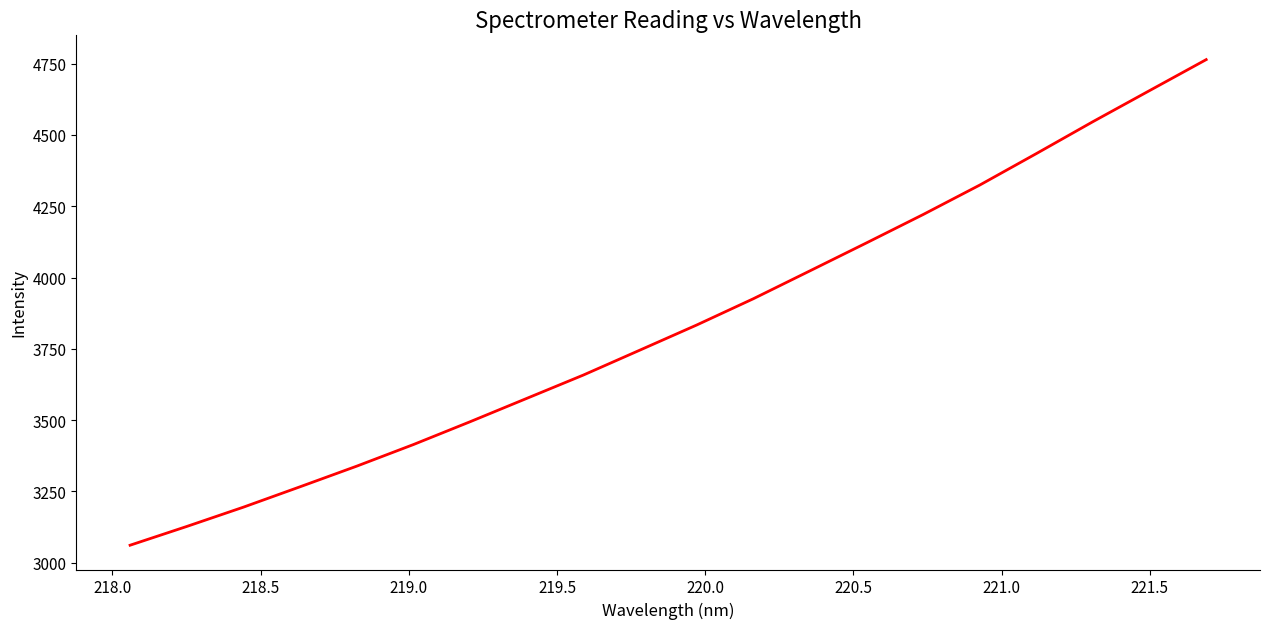

What is the smallest value displayed?

3061.3